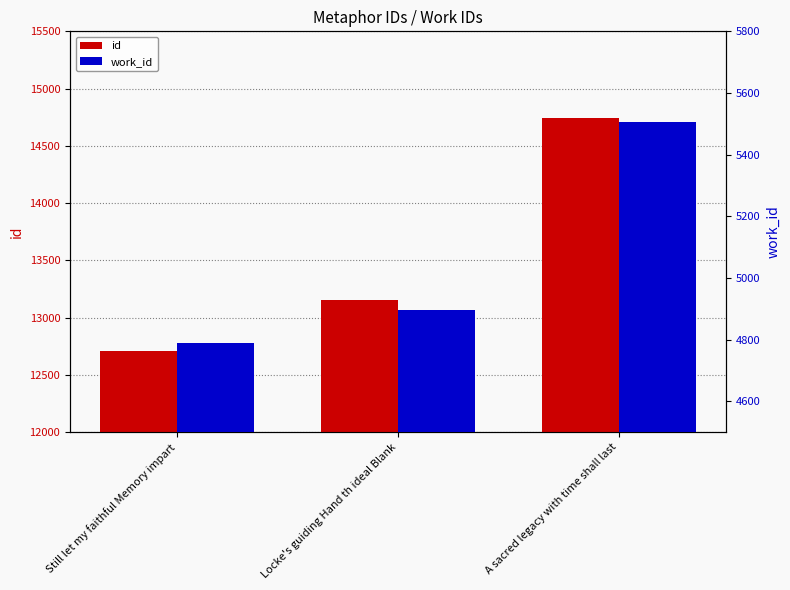

Which series has the largest total across all categories?

id